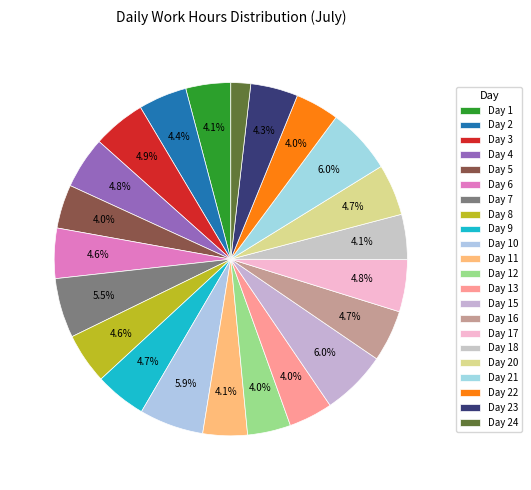

How many segments does this pie chart have?

22